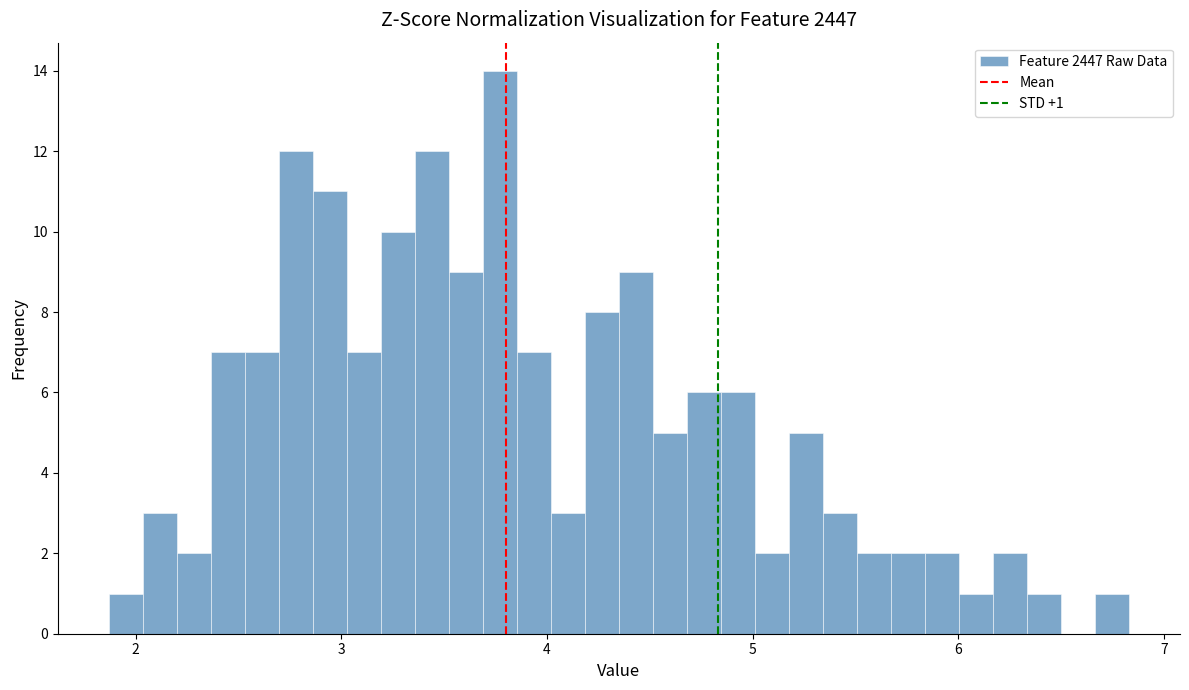

Around what value on the x-axis is the tallest bar? Give the approximate position of its centre, as read against the axis.

3.8